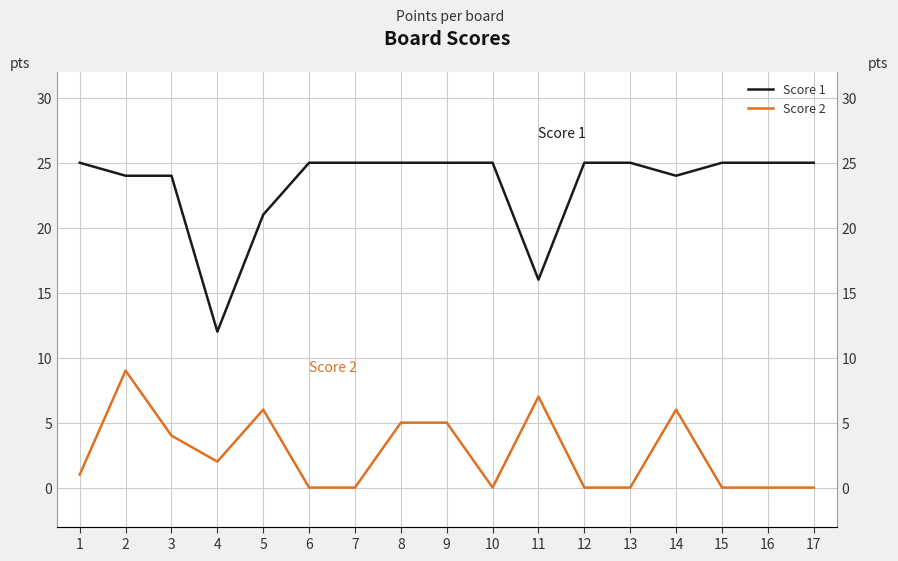

What is the spread (max minus min) of values at 4?

10